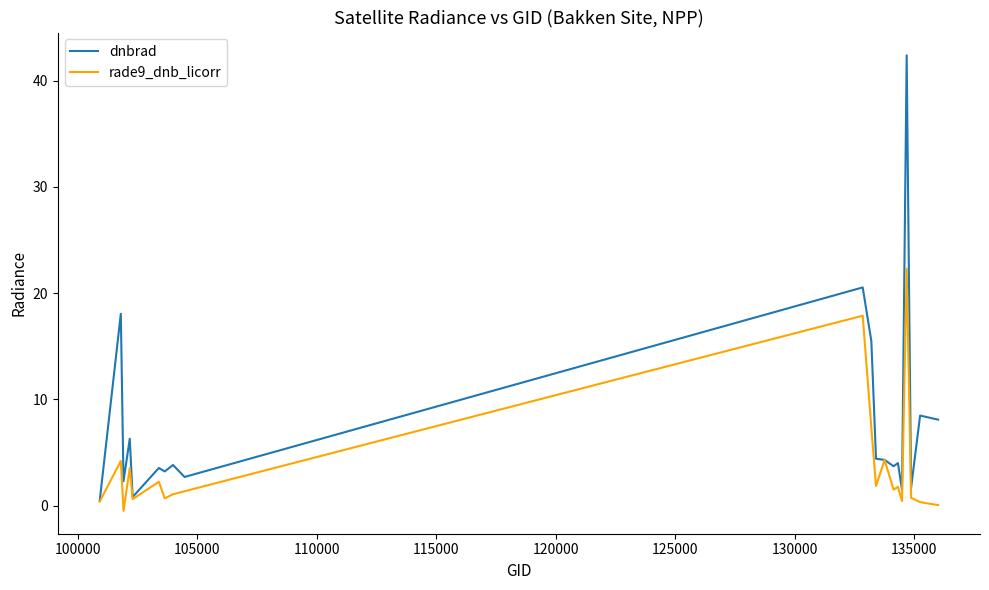

Which series has the largest range (max minus min)?

dnbrad